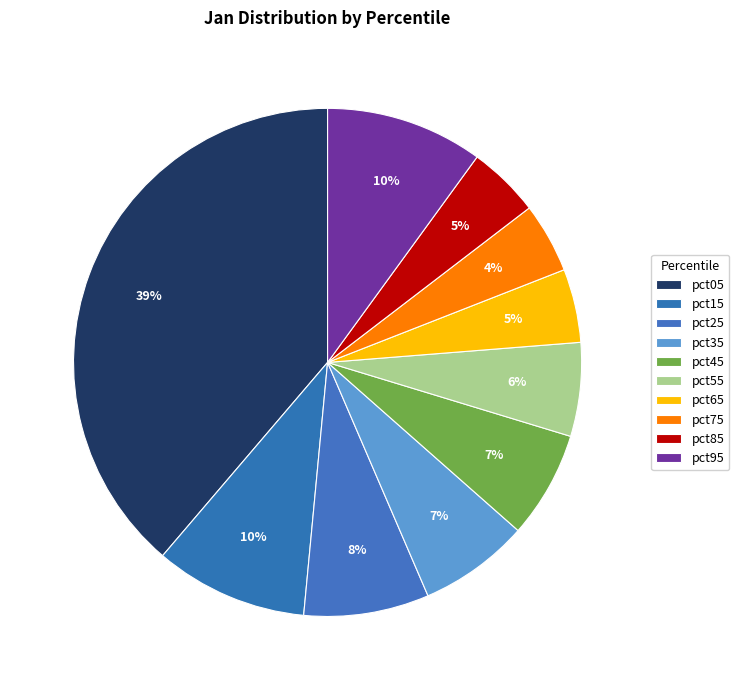

How many slices are in this pie chart?

10